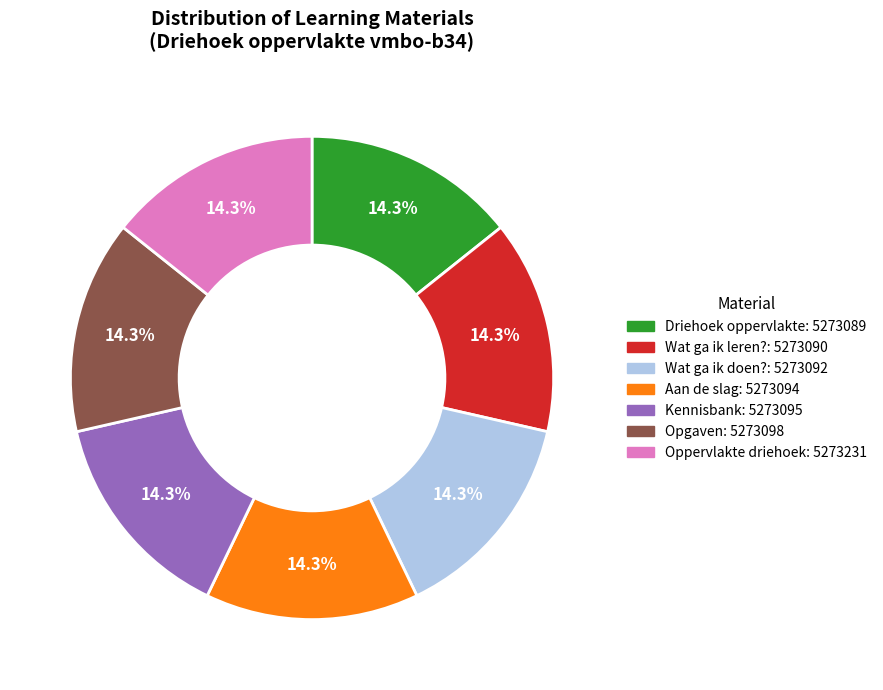

Approximately how many times larger is the value at Wat ga ik leren? compared to Oppervlakte driehoek?

1.0